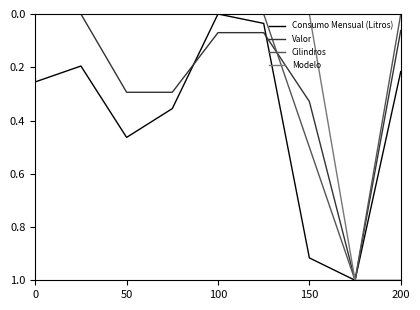

What is the maximum value shown in the chart?

1.0